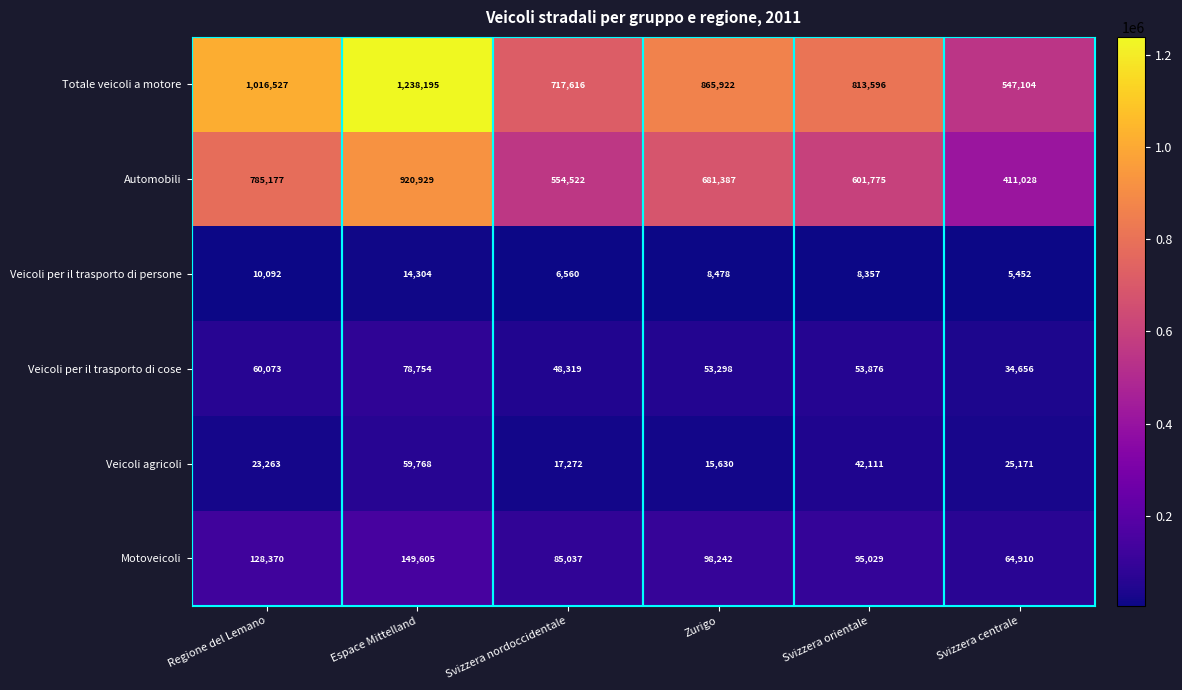

Where is Veicoli per il trasporto di cose nearest to the value 56705?

Svizzera orientale